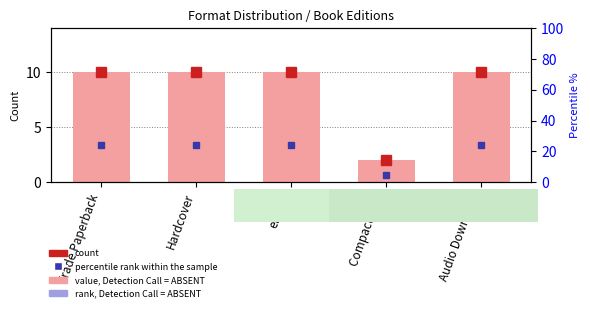

Is it true that the value at Compact Disk is 2?

True